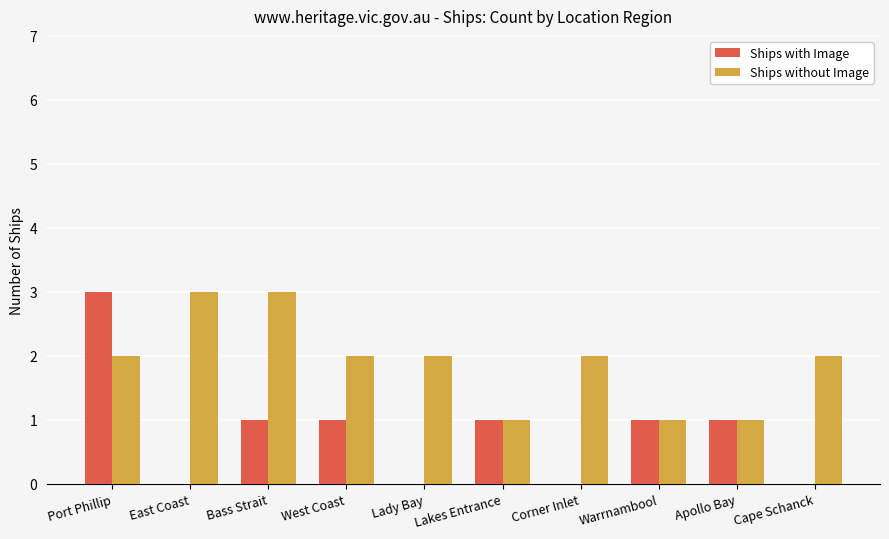

What is the sum of all Ships with Image values?

8